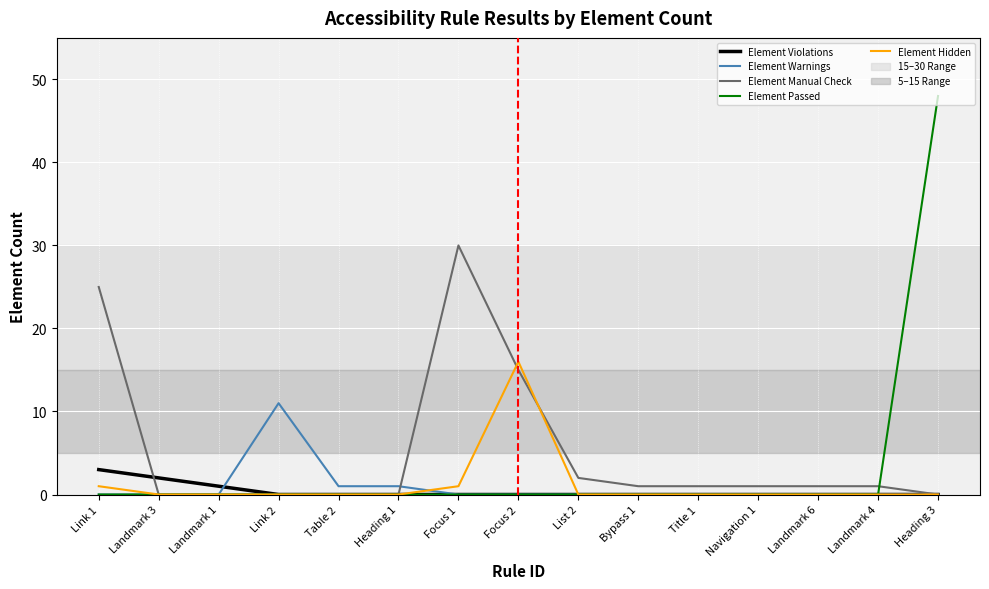

Which series has the largest range (max minus min)?

Element Passed